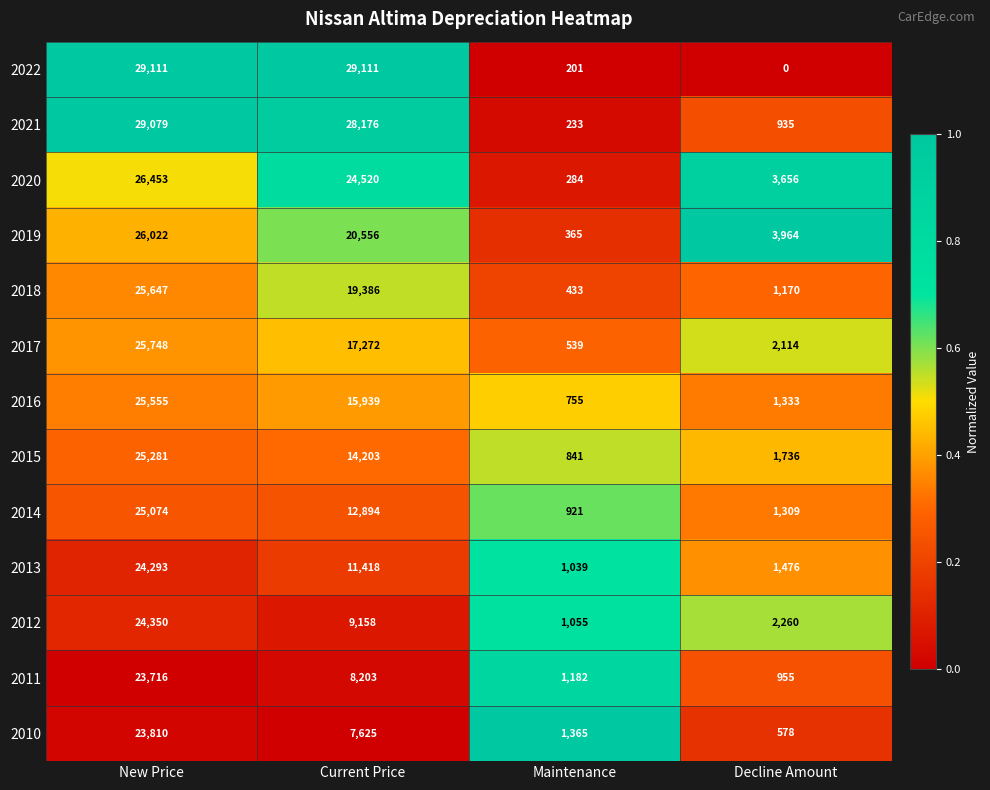

Which series has the largest range (max minus min)?

2022